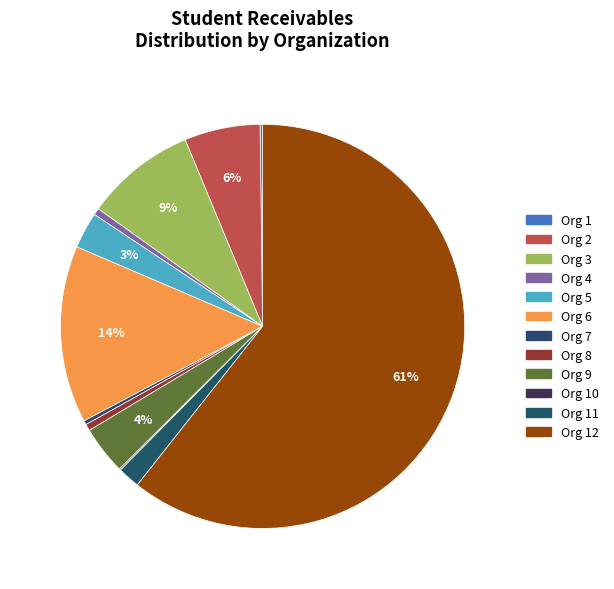

To the nearest percent, what is the average slice percentage?

8%